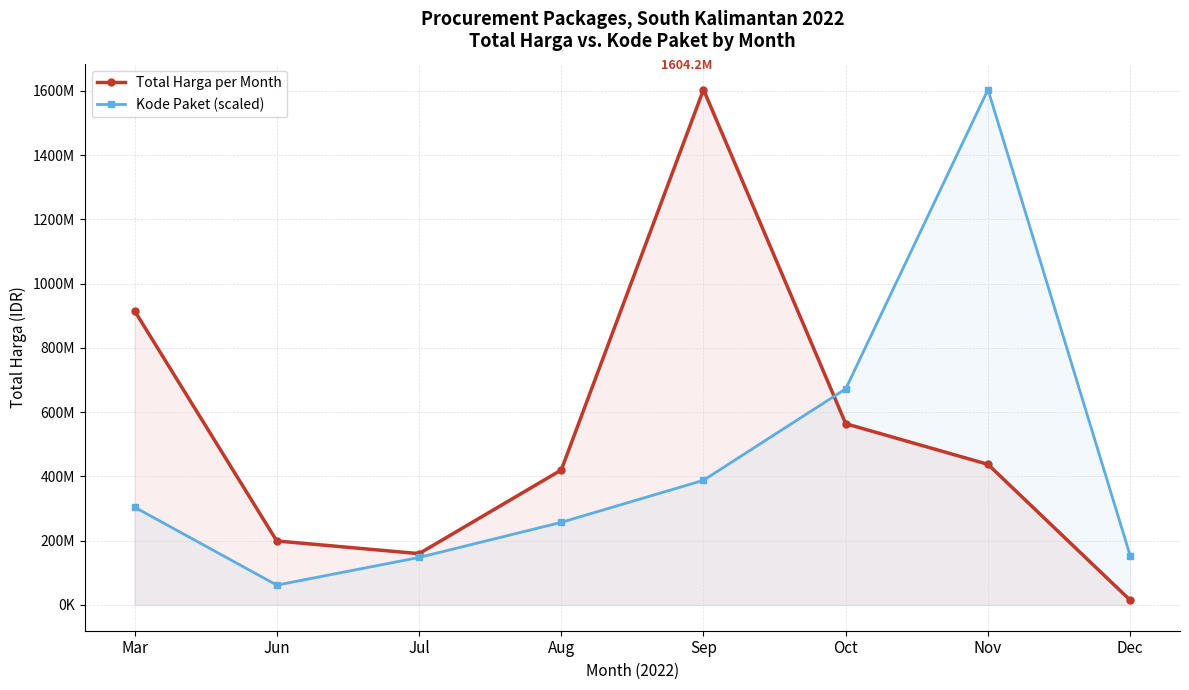

The Total Harga per Month series shows 199200000.0 at Jun. True or false?

True